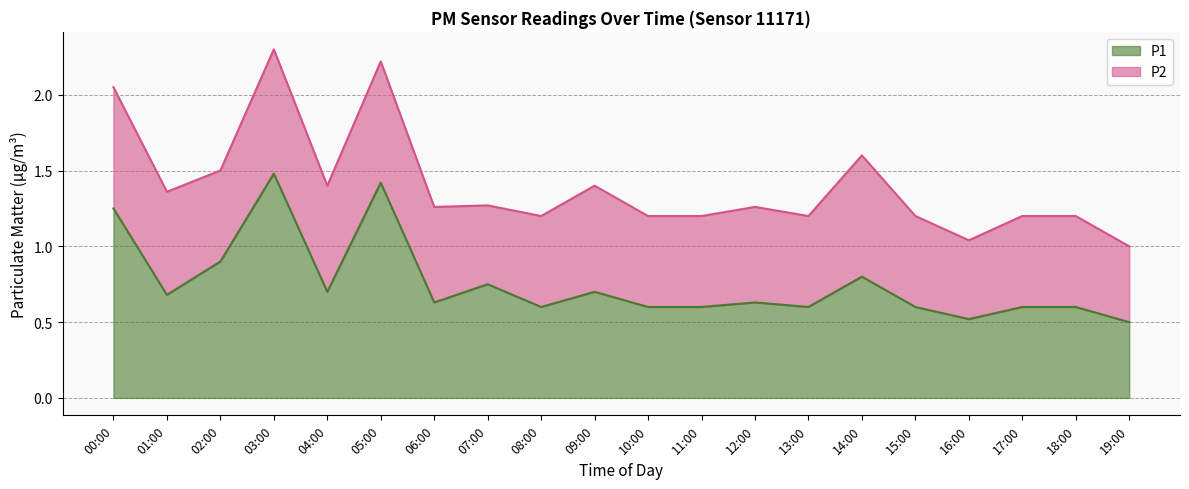

What is the label of the 7th point from the left?

06:00